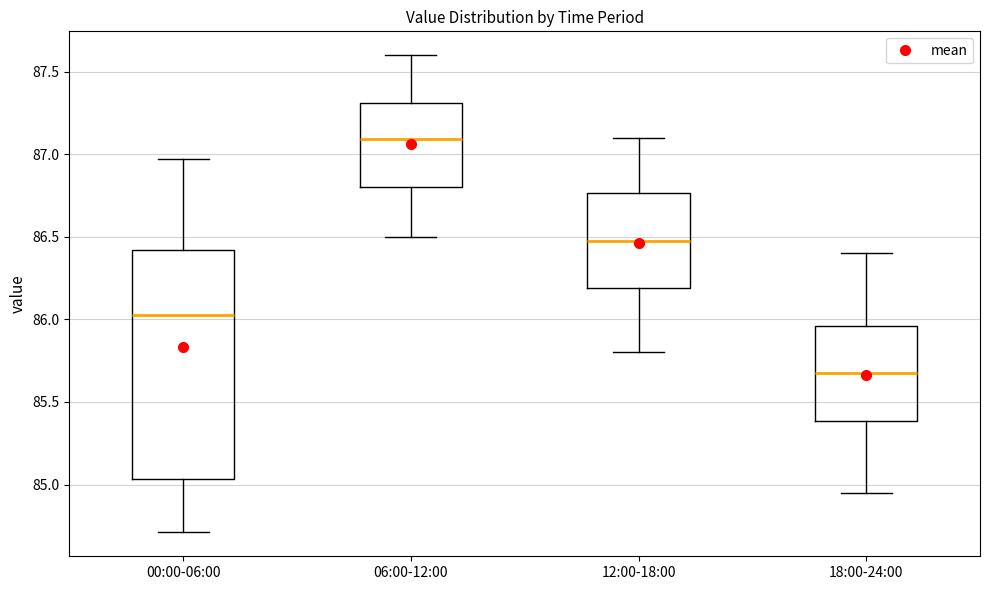

Where does the lower whisker of the box for 06:00-12:00 end on the y-axis? The values are not printed on the chart, so give them approximately, as read against the axis.

86.50